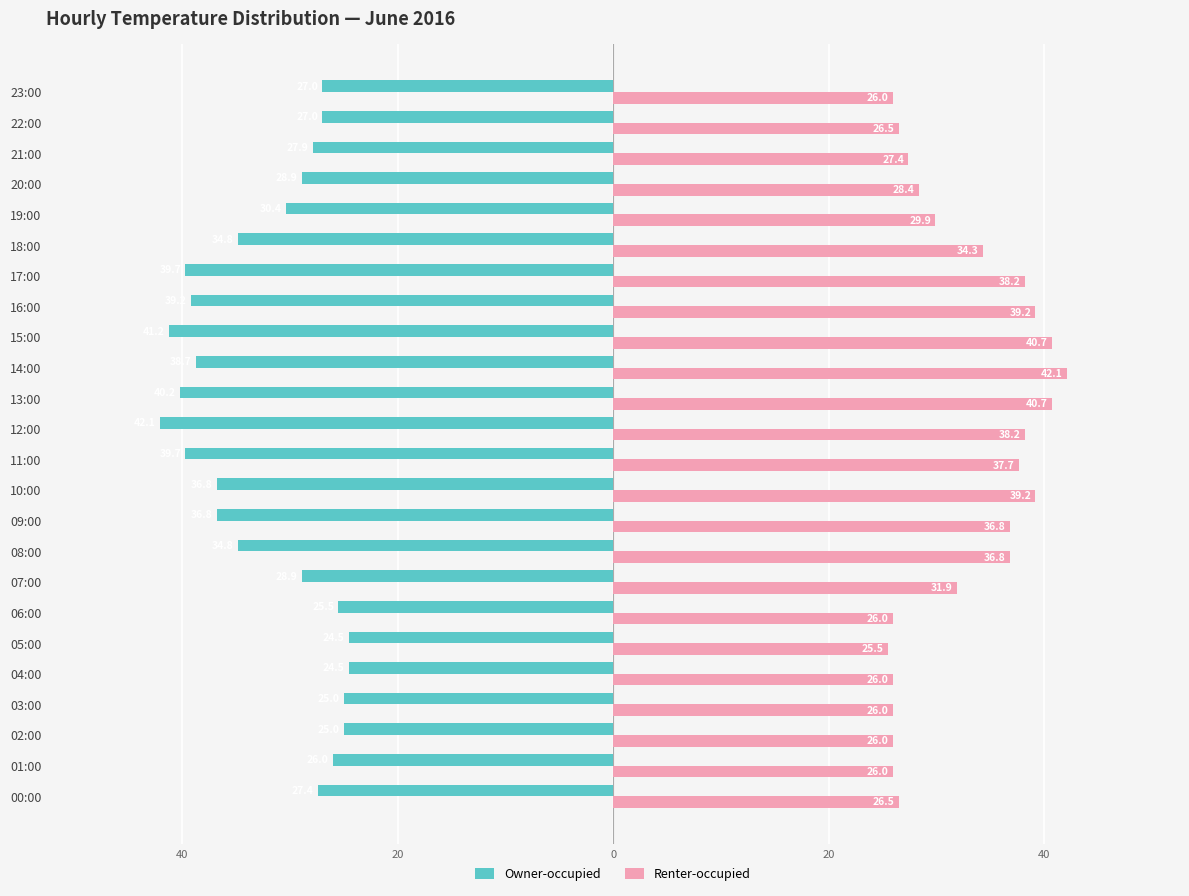

What is the label of the 4th bar from the right?

20:00